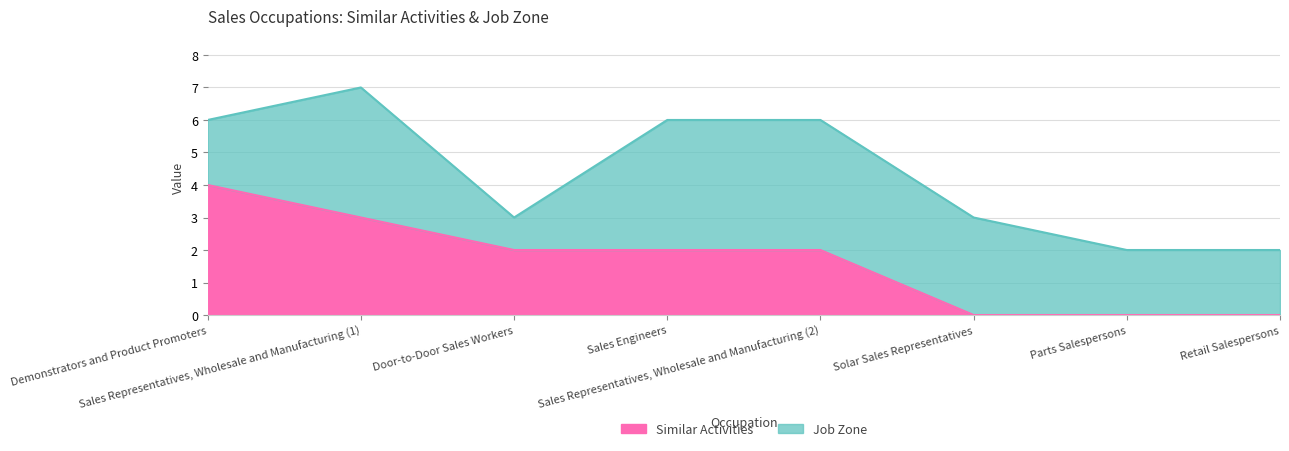

Rank the categories by value from highest to lowest.

Demonstrators and Product Promoters, Sales Representatives, Wholesale and Manufacturing (1), Door-to-Door Sales Workers, Sales Engineers, Sales Representatives, Wholesale and Manufacturing (2), Solar Sales Representatives, Parts Salespersons, Retail Salespersons